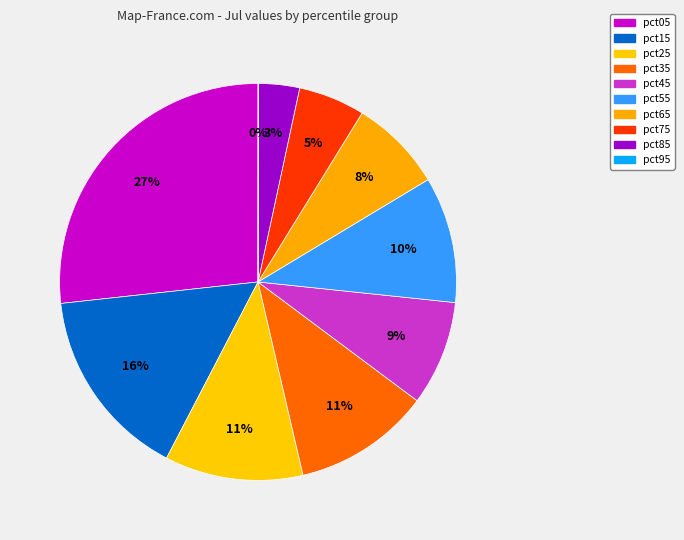

What is the change in value from pct15 to pct75?

-0.1